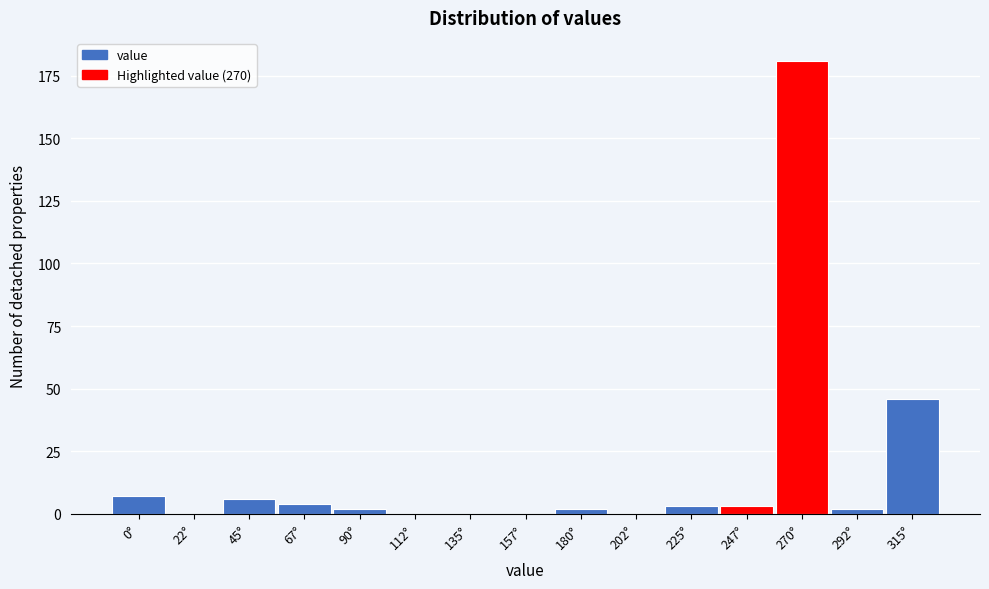

Reading left to right, what are all the values shown in this chart?

0°=7	22°=0	45°=6	67°=4	90°=2	112°=0	135°=0	157°=0	180°=2	202°=0	225°=3	247°=3	270°=181	292°=2	315°=46